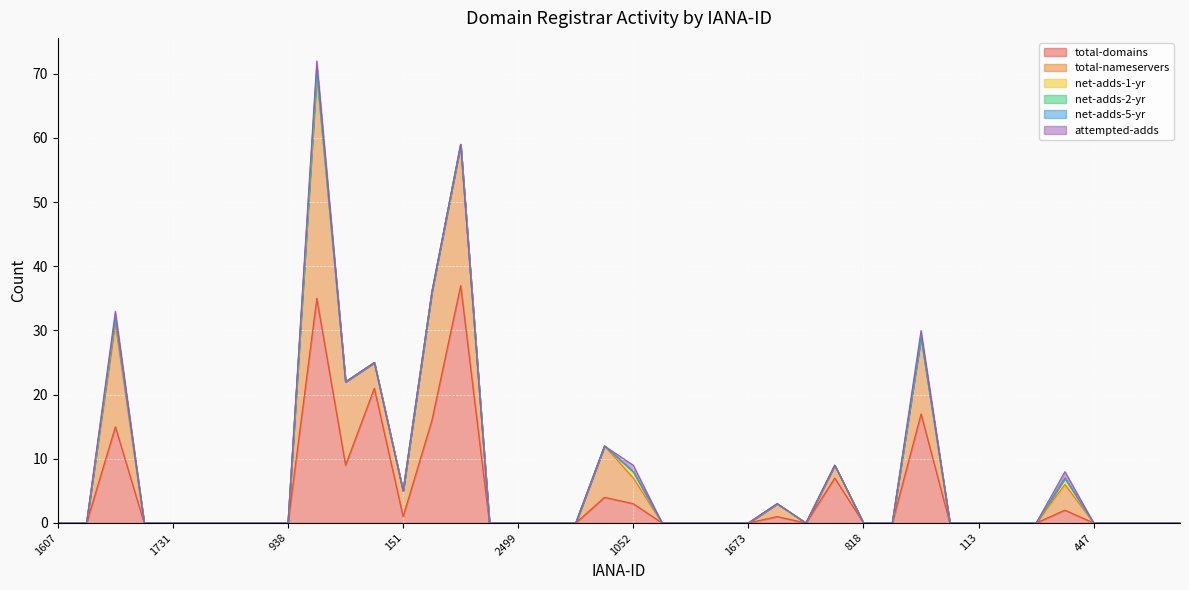

What is the difference between the total-nameservers values at 2497 and 292?

20